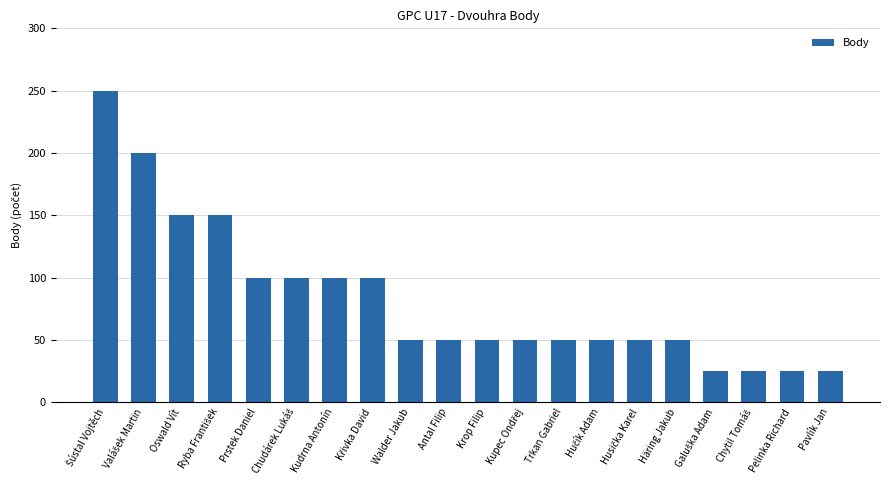

Count the number of categories in the chart.

20